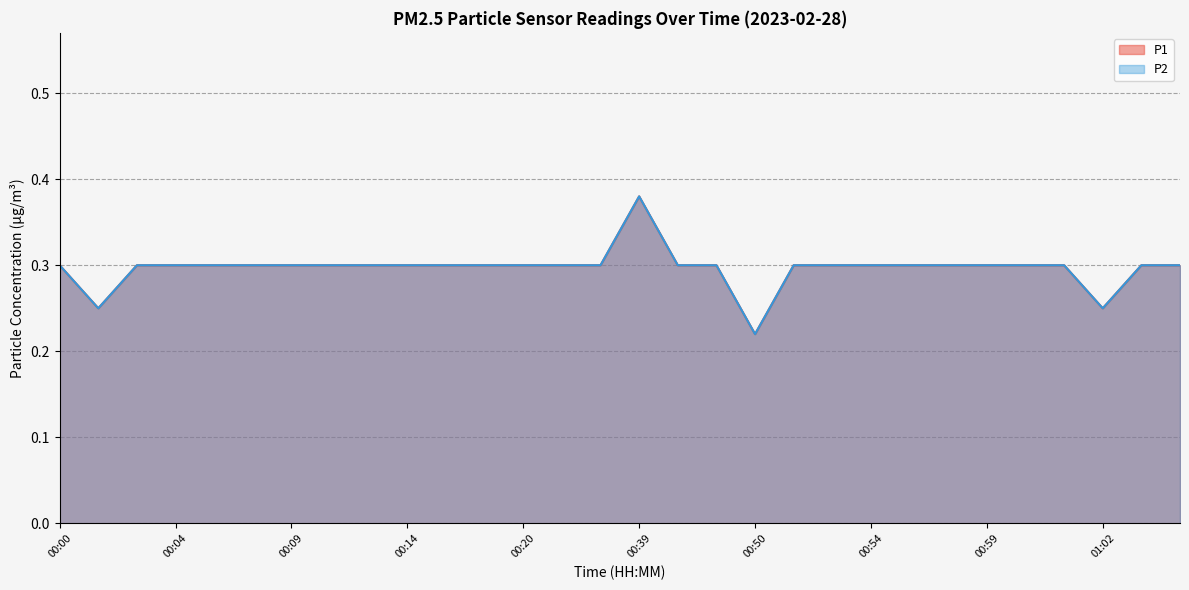

Which series has the widest spread of values?

P1